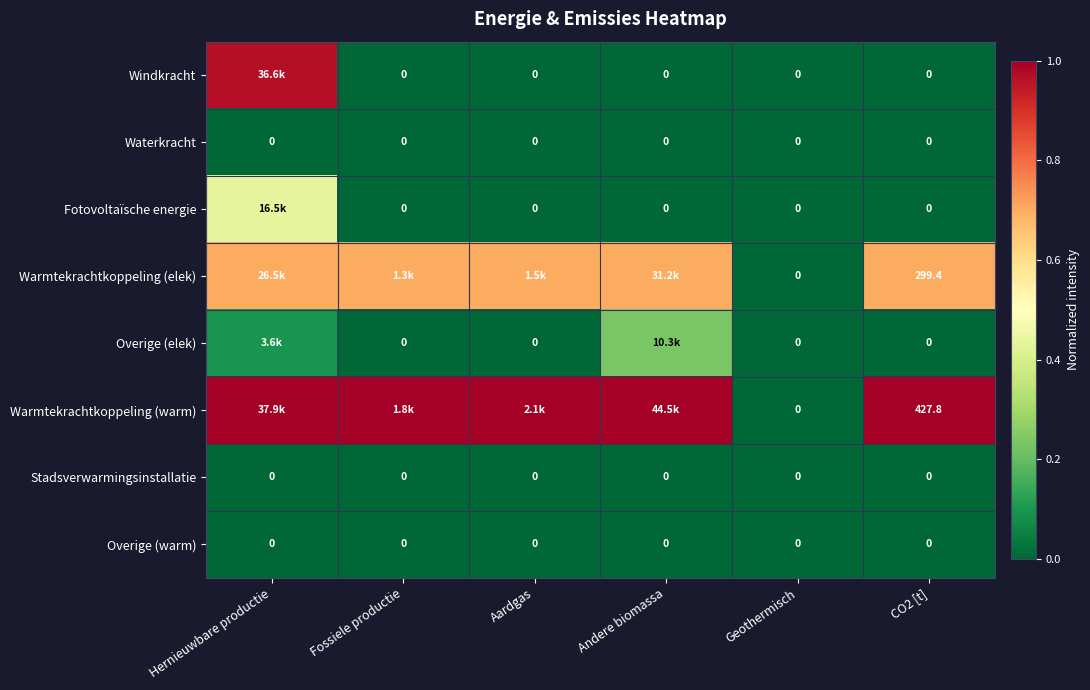

At which label does Waterkracht reach its minimum?

Hernieuwbare productie